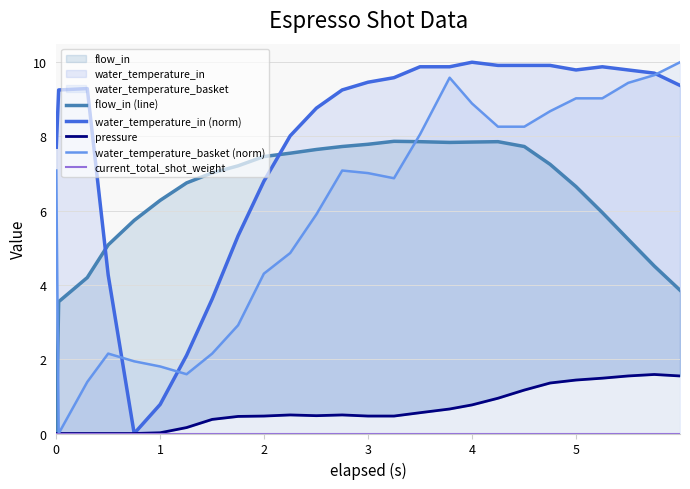

True or false: pressure and flow_in (line) intersect in this chart.

False